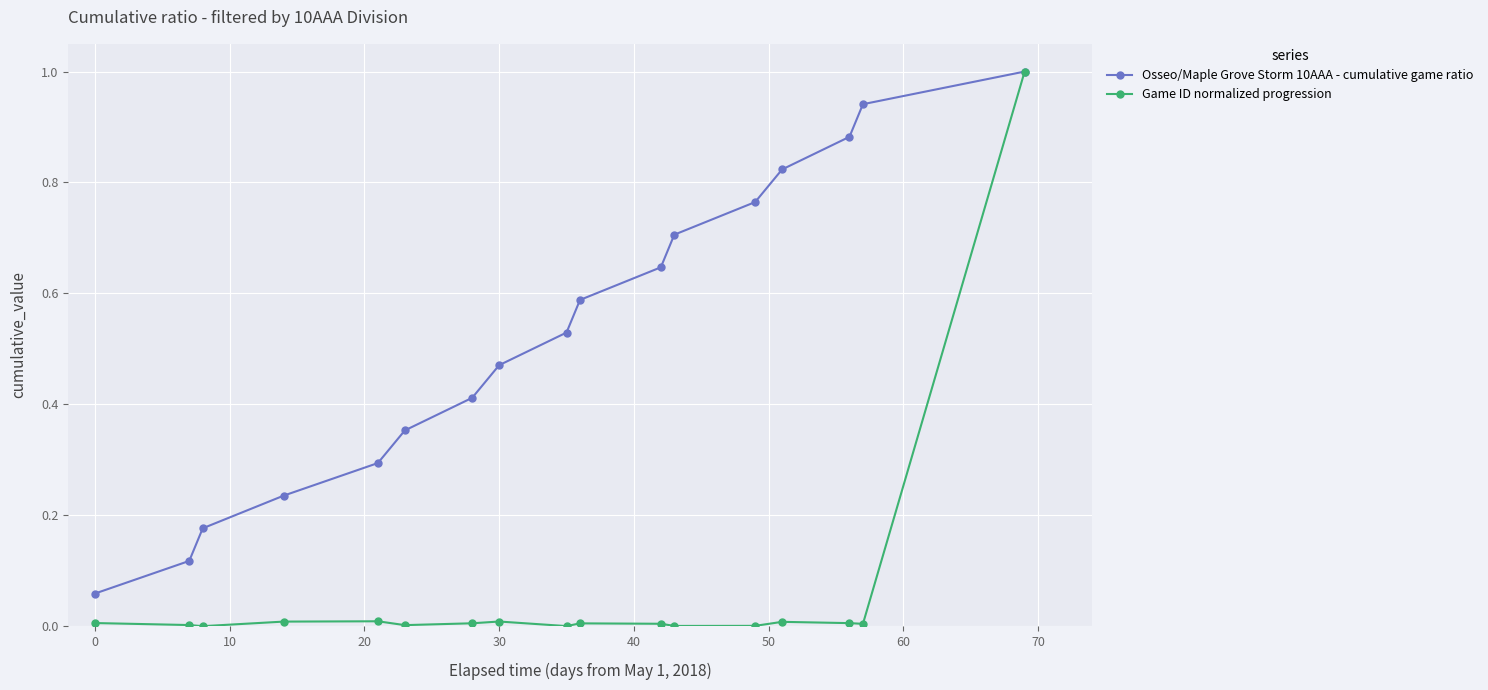

List the series in order of their overall mean, lowest first.

Game ID normalized progression, Osseo/Maple Grove Storm 10AAA - cumulative game ratio